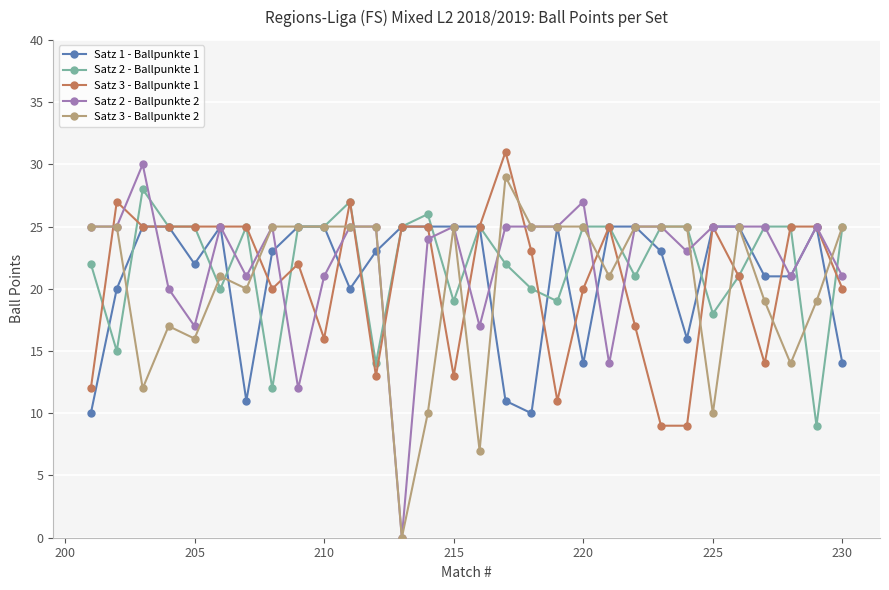

At how many categories does at least one series exceed 15?

30